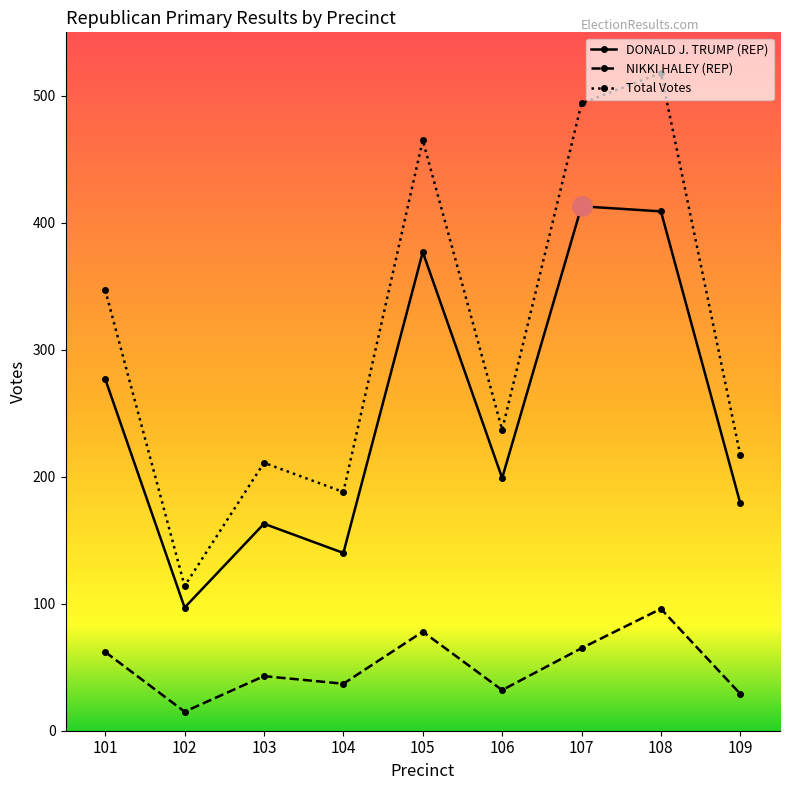

Which series has the largest total across all categories?

Total Votes